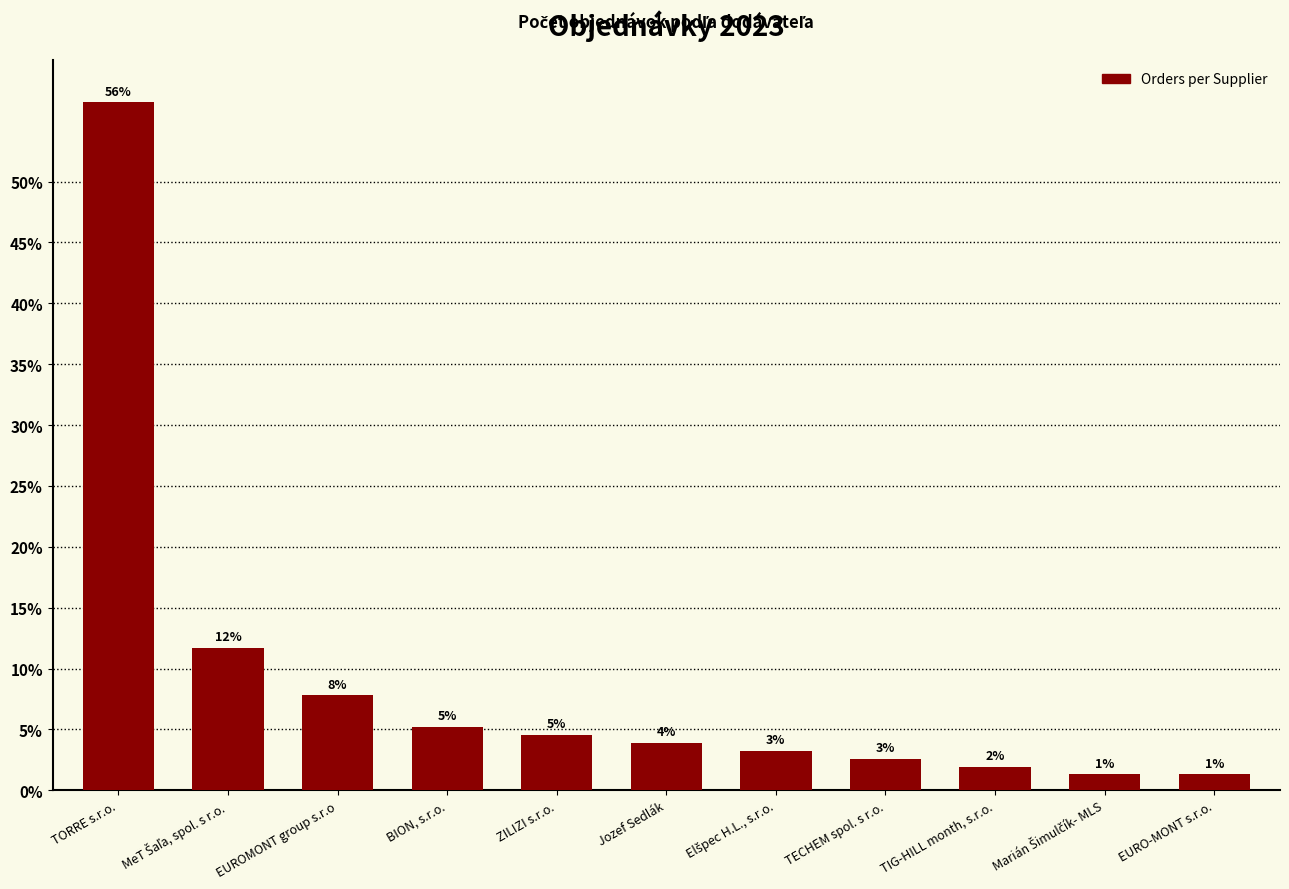

Reading right to left, transcribe all the data shown in this chart.

1.3	1.3	1.9	2.6	3.2	3.9	4.5	5.2	7.8	11.7	56.5